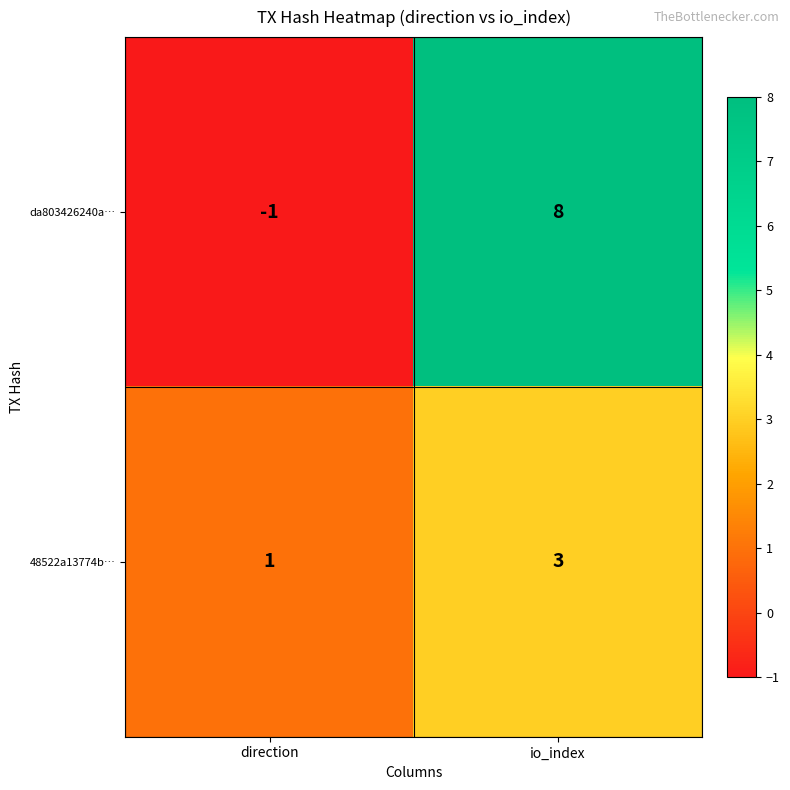

Reading left to right, transcribe all the data shown in this chart.

da803426240a…: direction=-1	io_index=8
48522a13774b…: direction=1	io_index=3